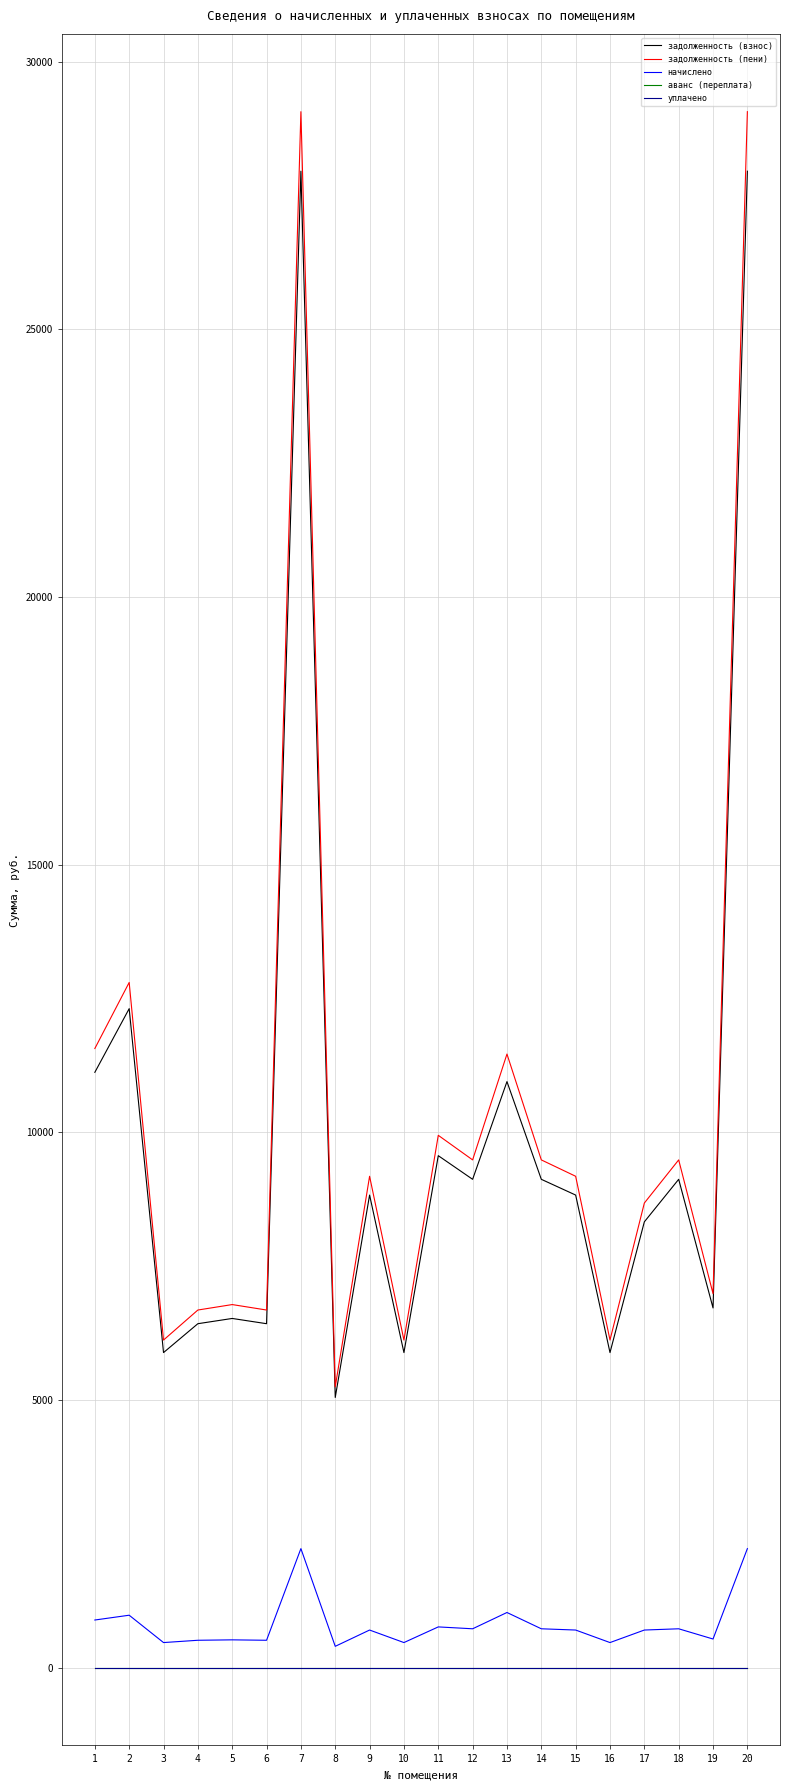

Does the chart have visible grid lines?

Yes